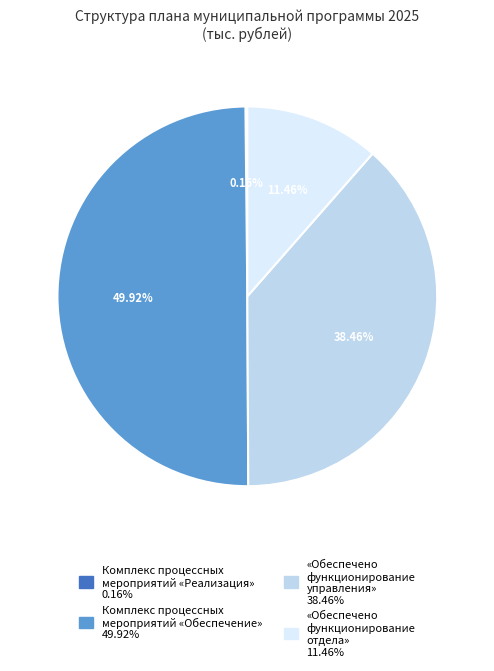

Is the sum of Комплекс процессных мероприятий «Обеспечение» and «Обеспечено функционирование управления» greater than half?

Yes